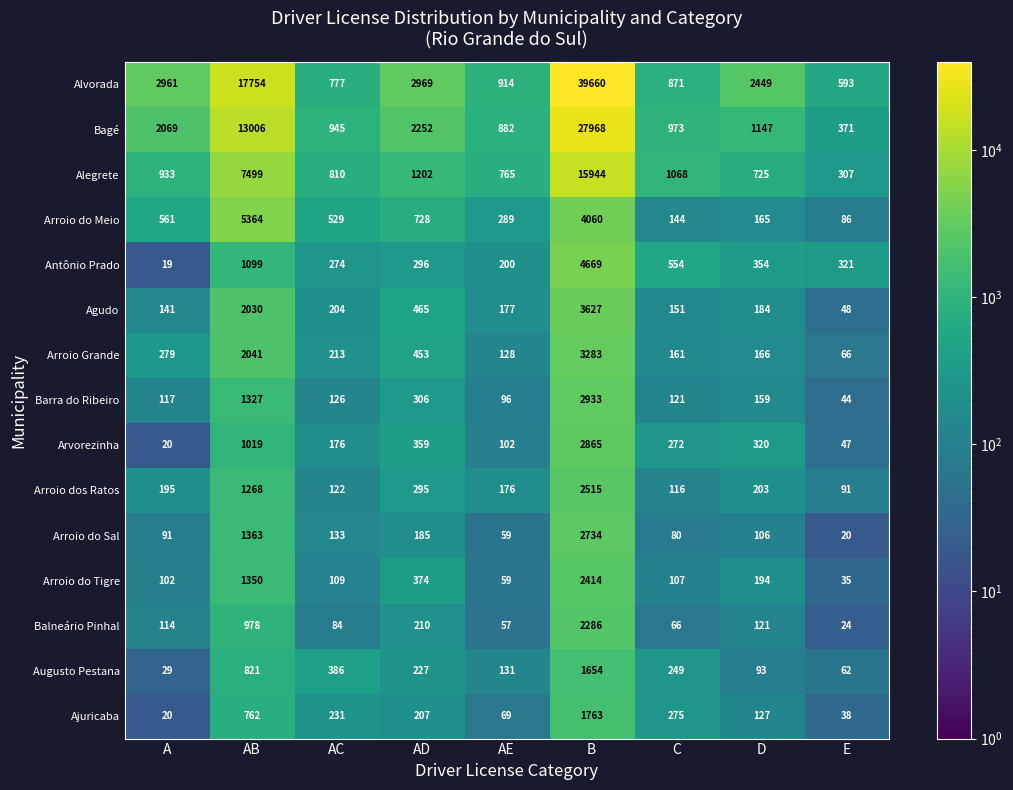

True or false: Bagé has a value of 39106 at B.

False